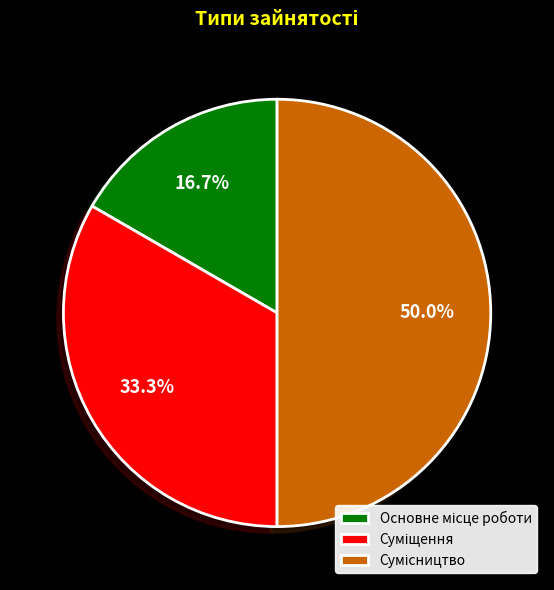

True or false: Суміщення accounts for 33% of the total.

True